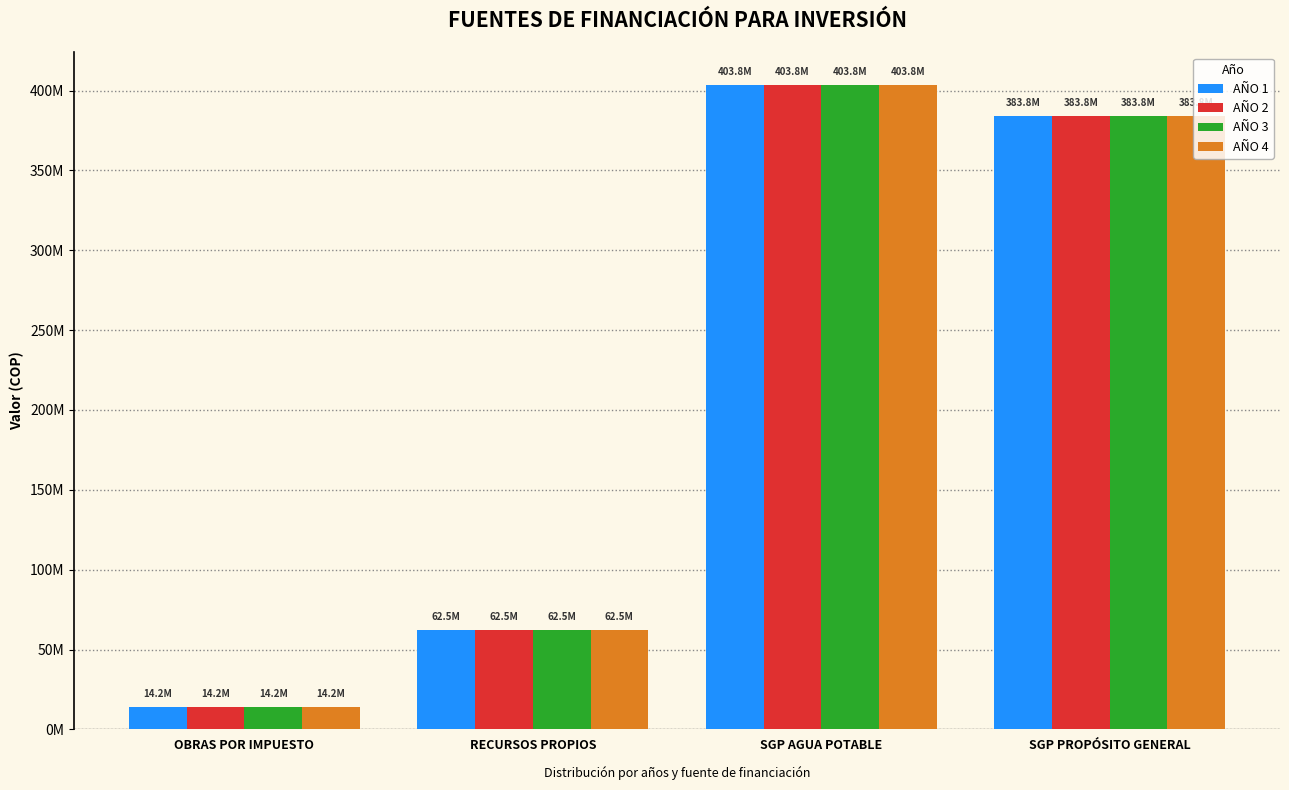

What are all the series names shown in the legend?

AÑO 1, AÑO 2, AÑO 3, AÑO 4